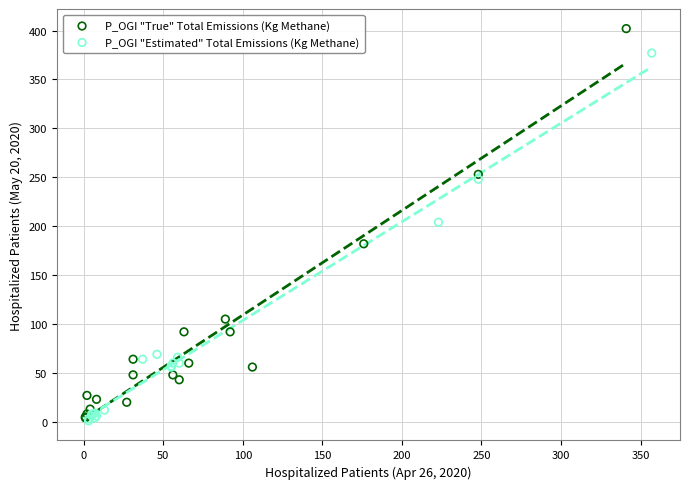

Which series reaches the maximum Y coordinate?

P_OGI "True" Total Emissions (Kg Methane)